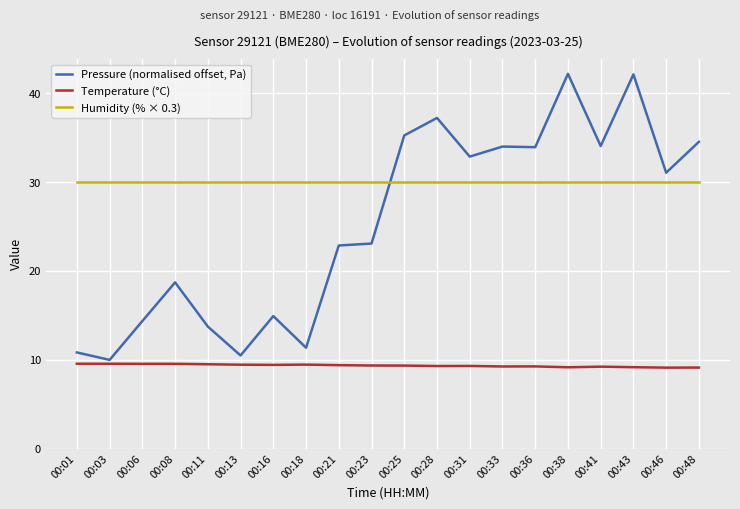

True or false: Pressure (normalised offset, Pa) has a value of 42.1 at 00:43.

True